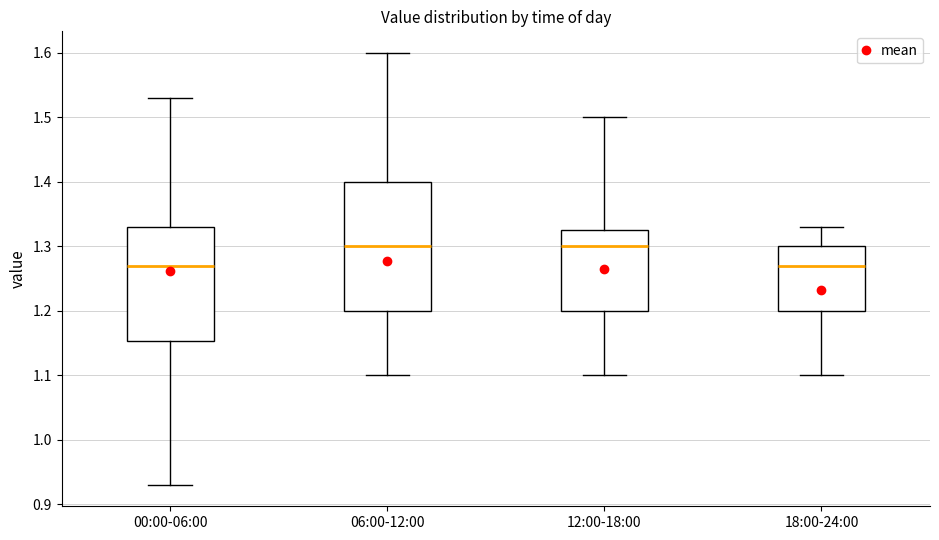

Where is the lower edge of the box for 12:00-18:00 on the y-axis? The values are not printed on the chart, so give them approximately, as read against the axis.

1.20